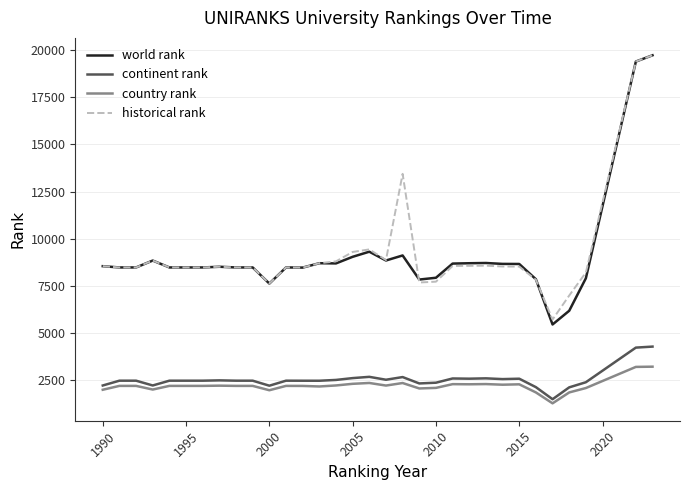

What is the minimum value for world rank?

5454.0